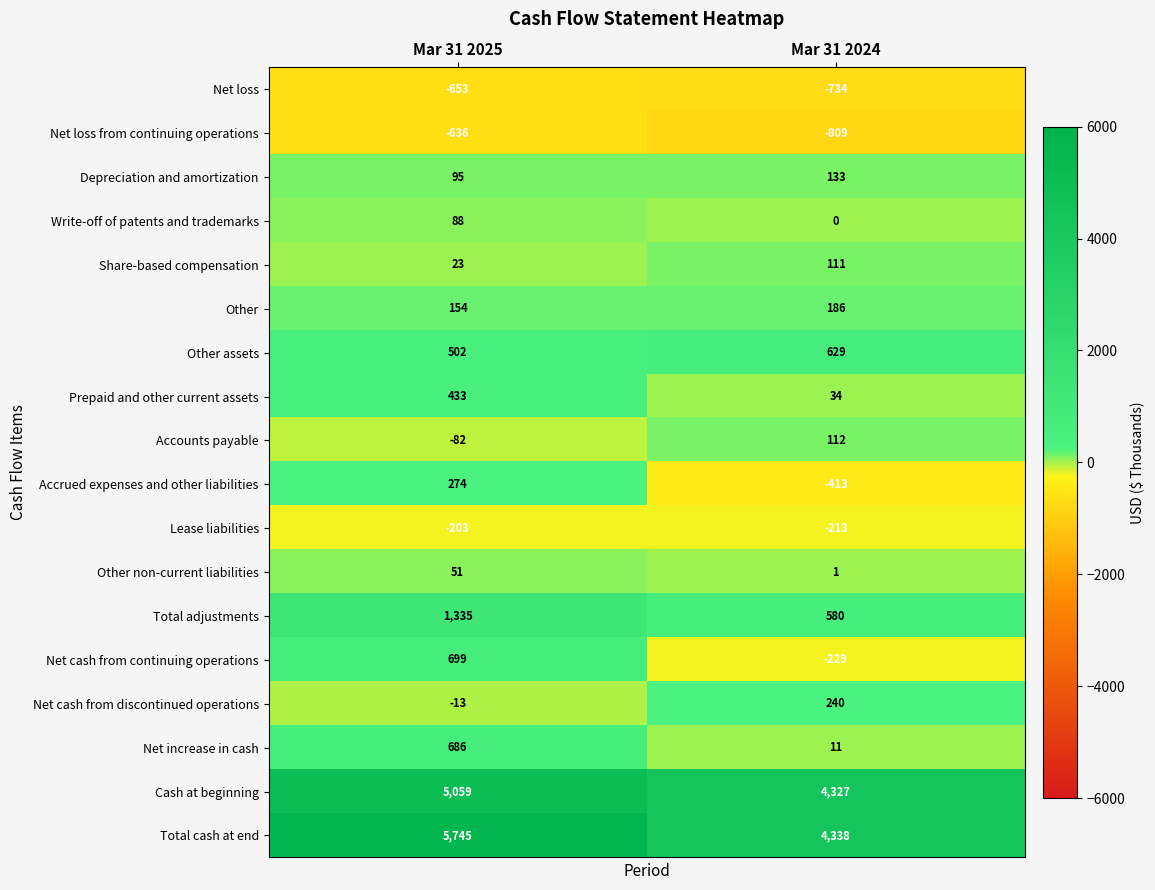

At which category is the sum across all series the highest?

Mar 31 2025